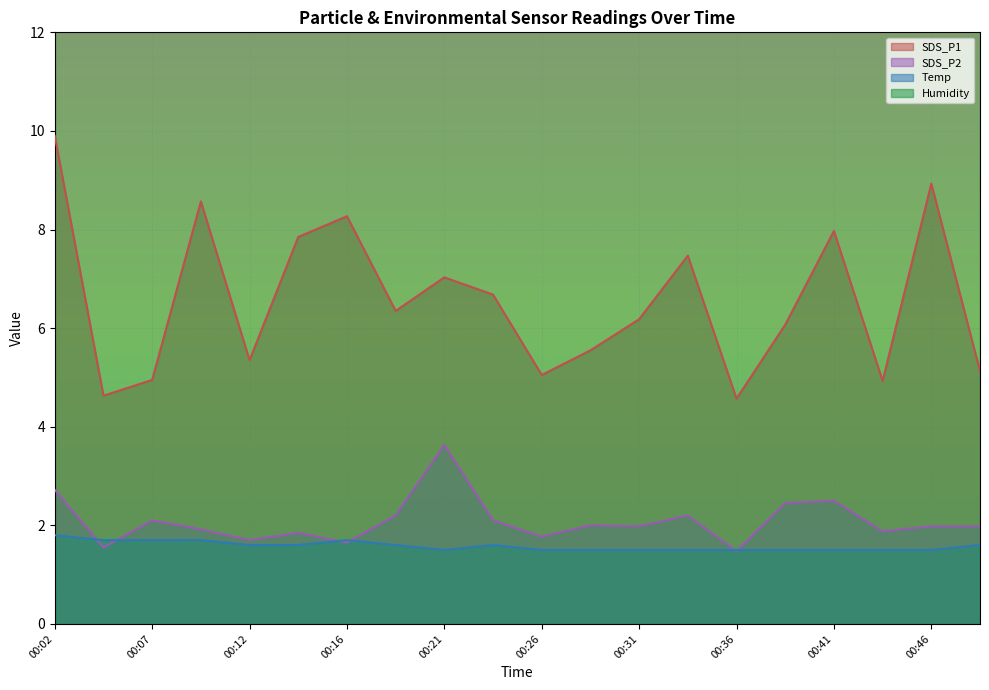

How many lines are shown in the chart?

3